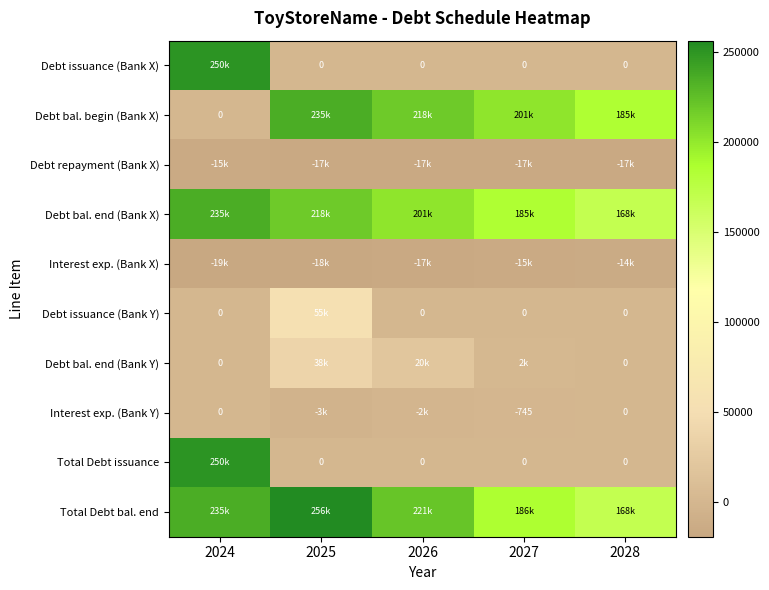

Is the value of Debt bal. begin (Bank X) at 2027 greater than the value of Interest exp. (Bank X) at 2025?

Yes